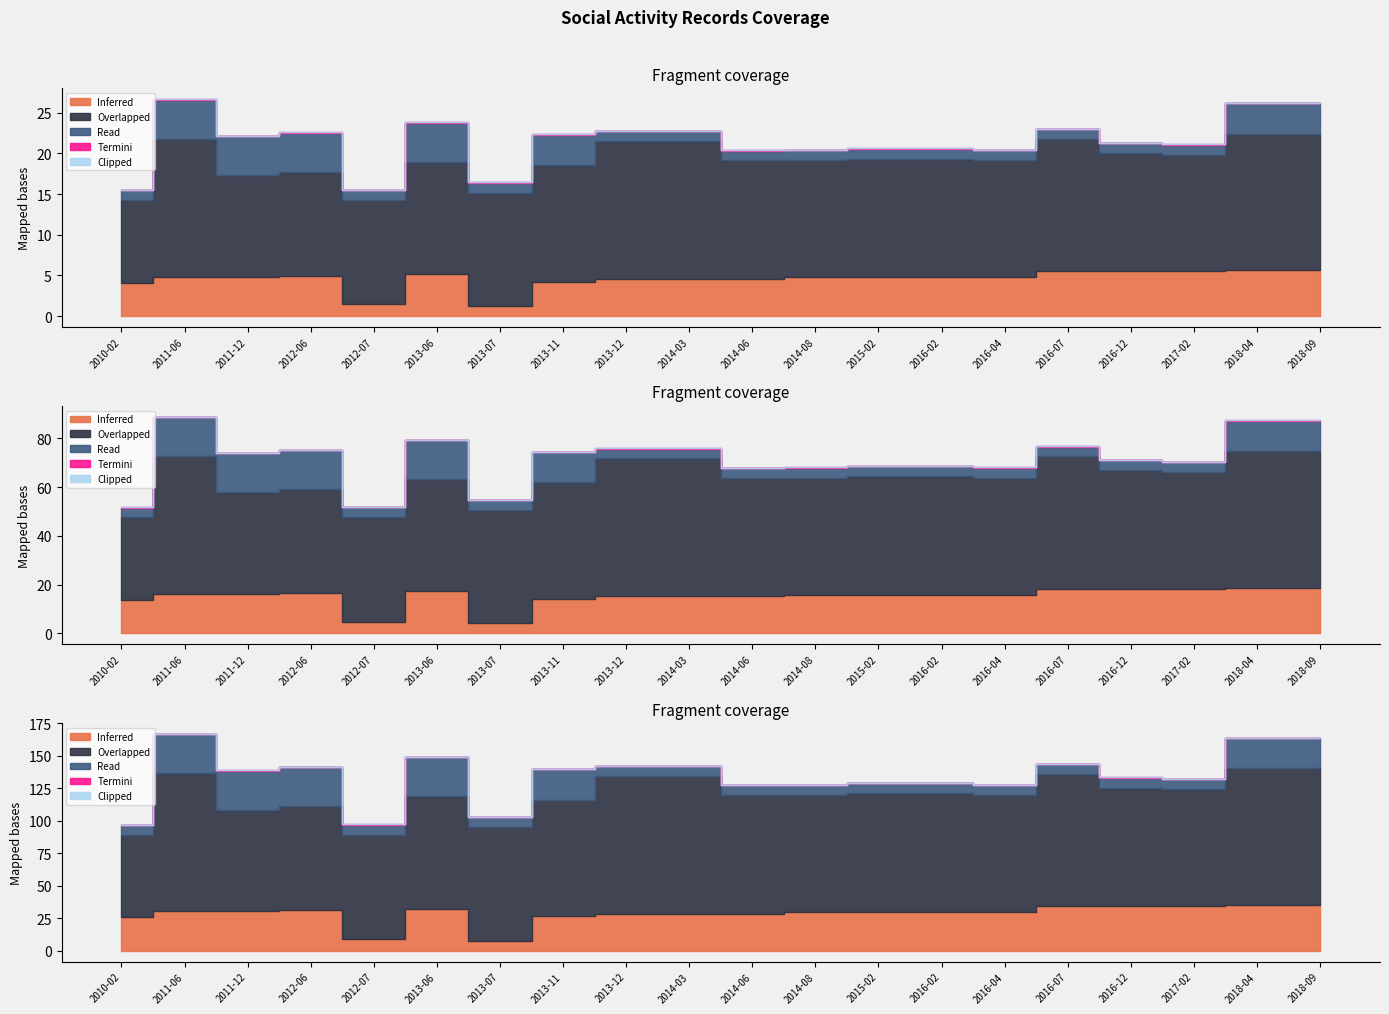

What position from the left is 2014-06?

11